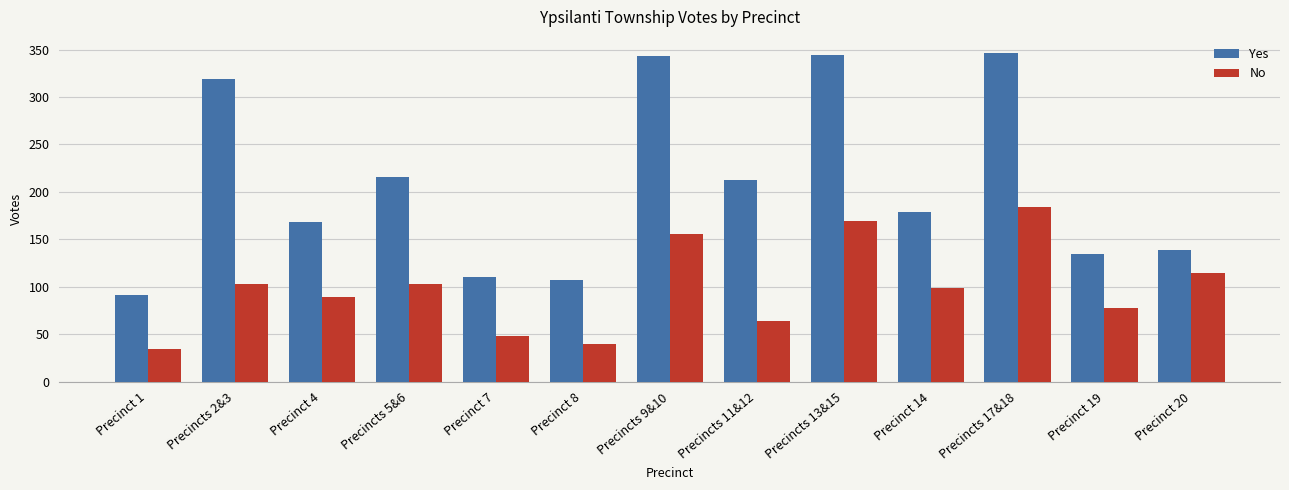

Which category has the highest value in the No series?

Precincts 17&18